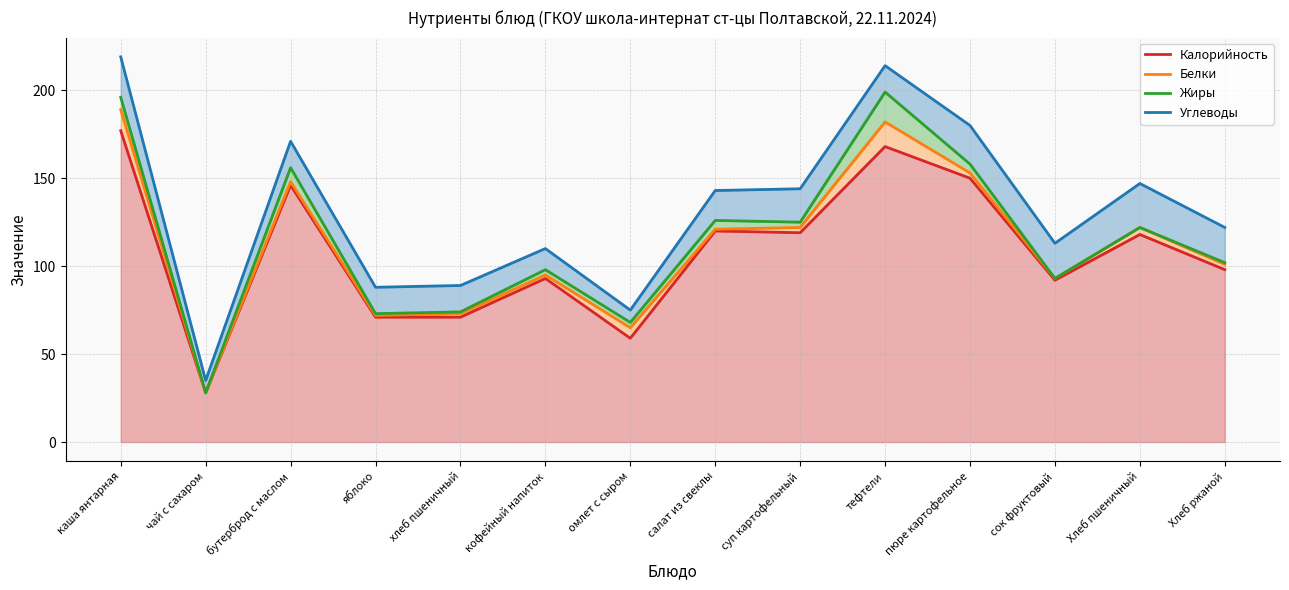

How many data points in Белки are less than 121?

7